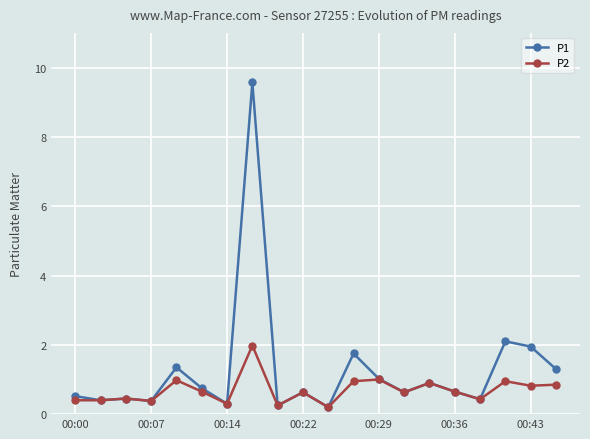

Rank the series by their maximum value, from highest to lowest.

P1, P2